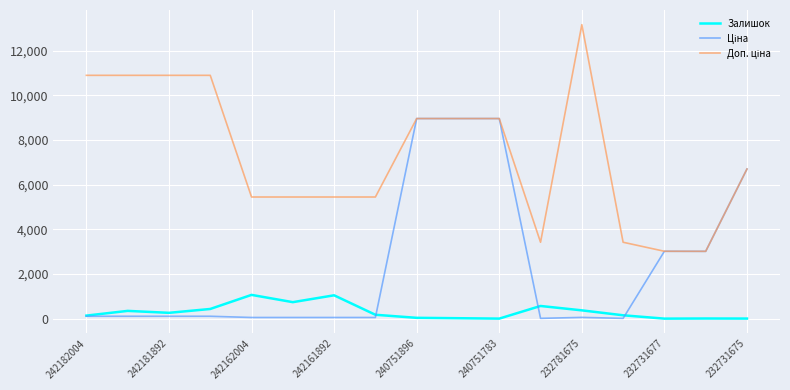

How many lines are shown in the chart?

3